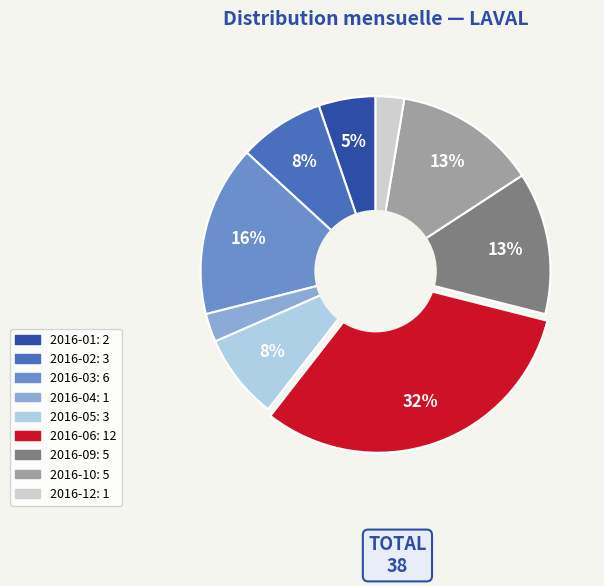

To the nearest percent, what is the average slice percentage?

11%